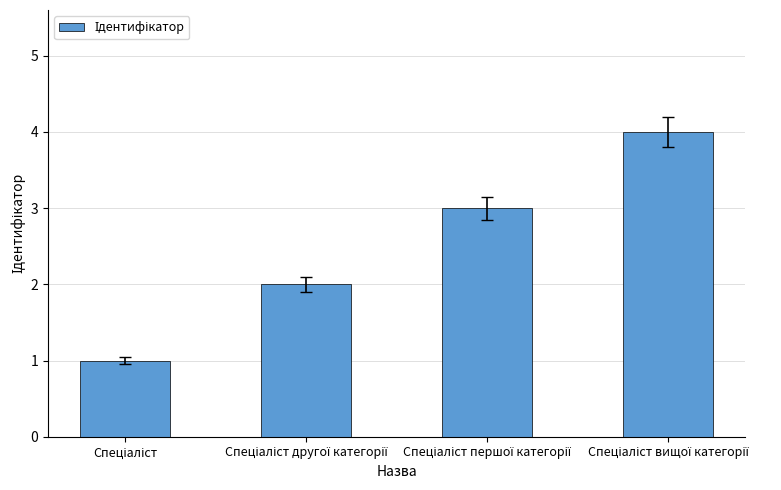

What is the sum of all values?

10